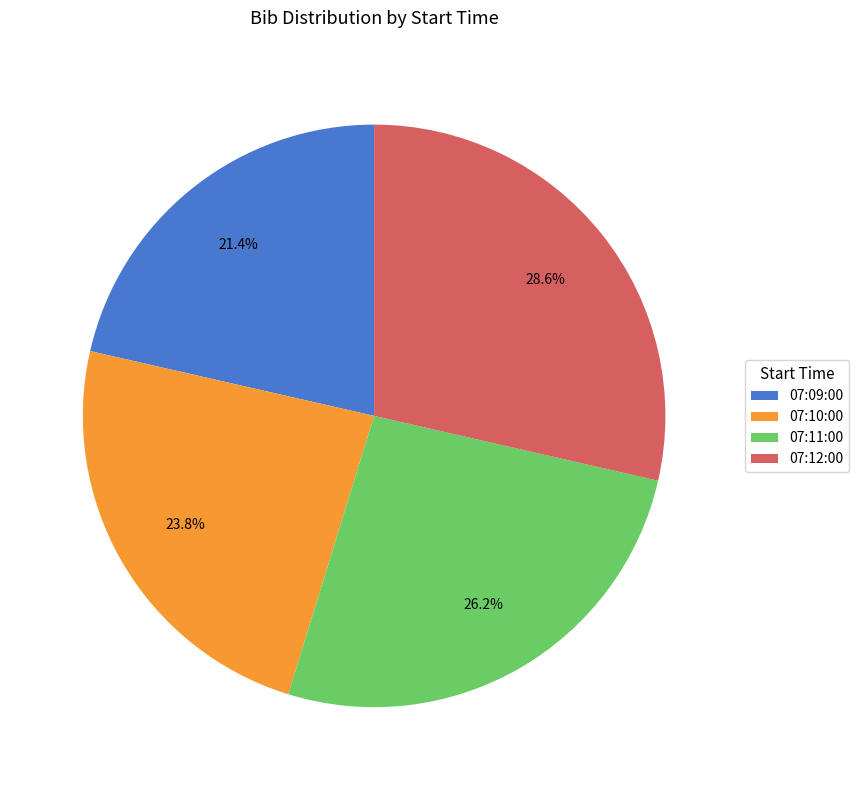

Between 07:11:00 and 07:12:00, which is larger?

07:12:00